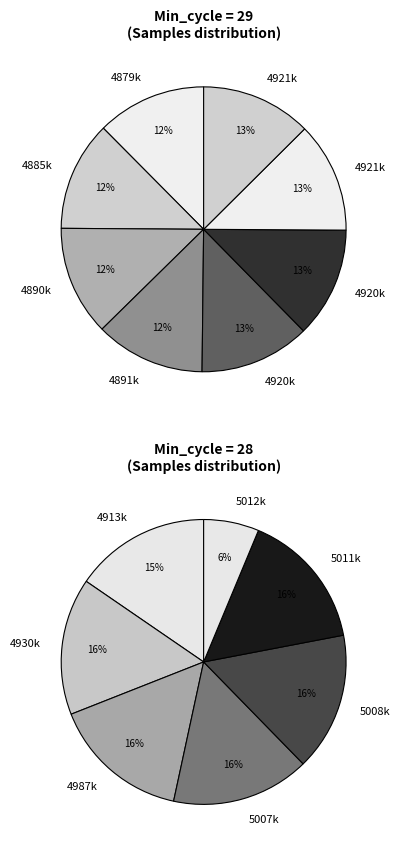

What is the change in value from 29 to 28?

+121399